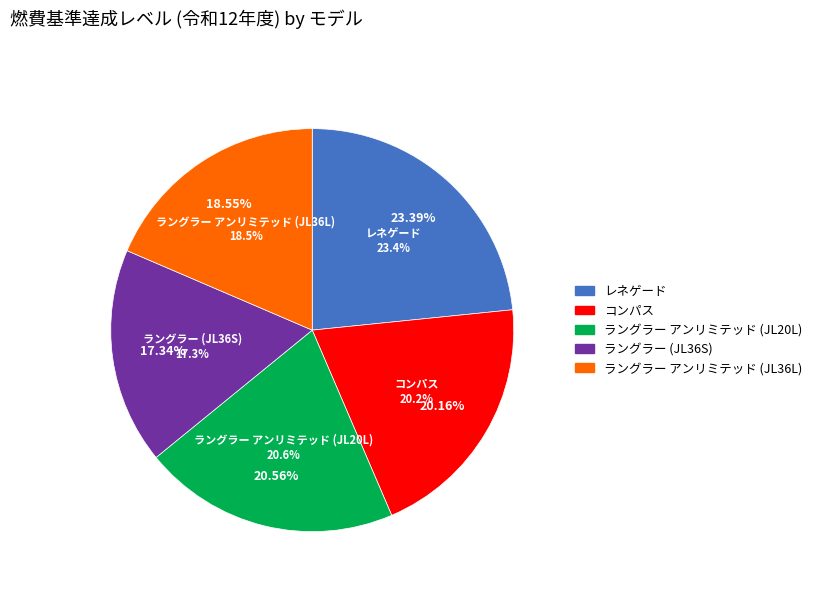

Is it true that ラングラー アンリミテッド (JL36L) is 19% of the pie?

True